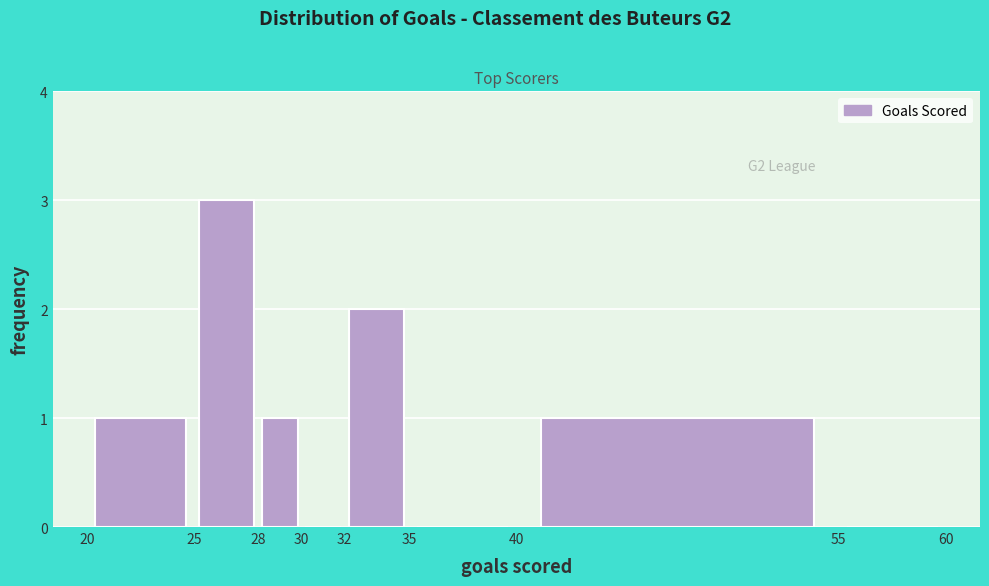

Which range on the x-axis has the tallest bar?

25 to 28